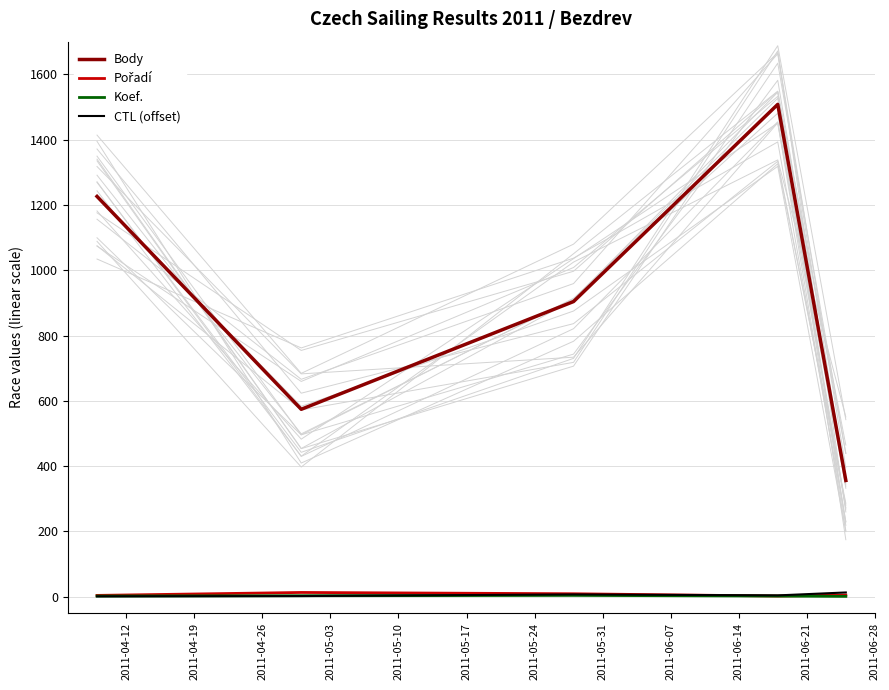

True or false: Body and Koef. intersect in this chart.

False